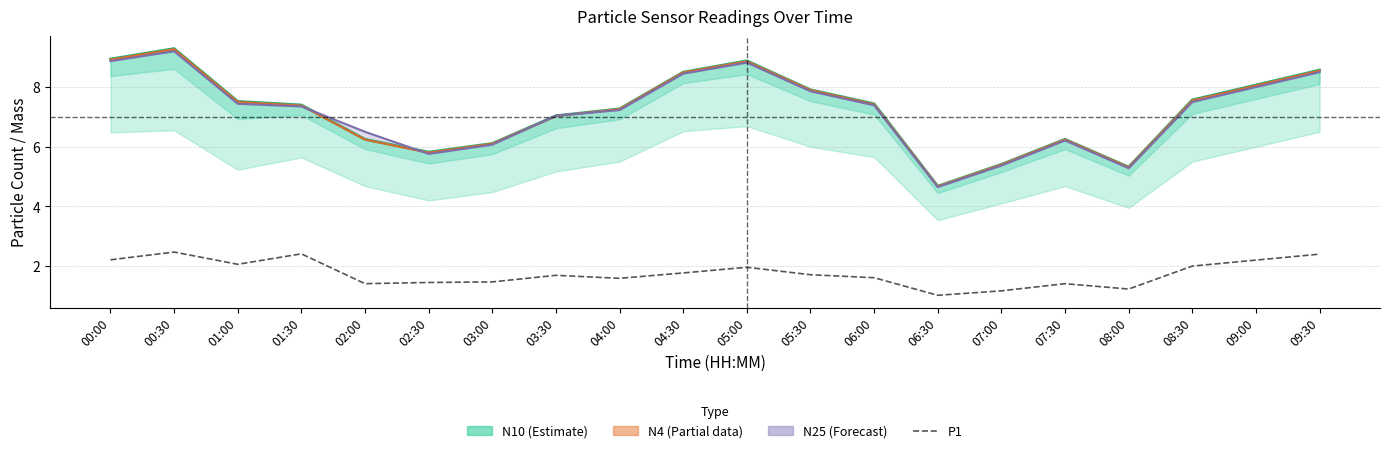

How many distinct data groups are displayed?

4